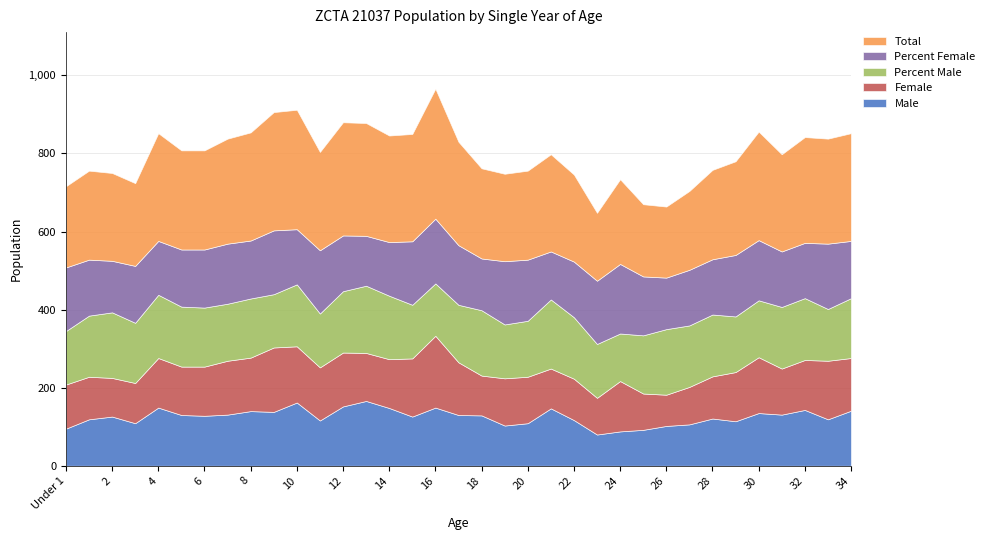

At how many categories does at least one series exceed 87?

35